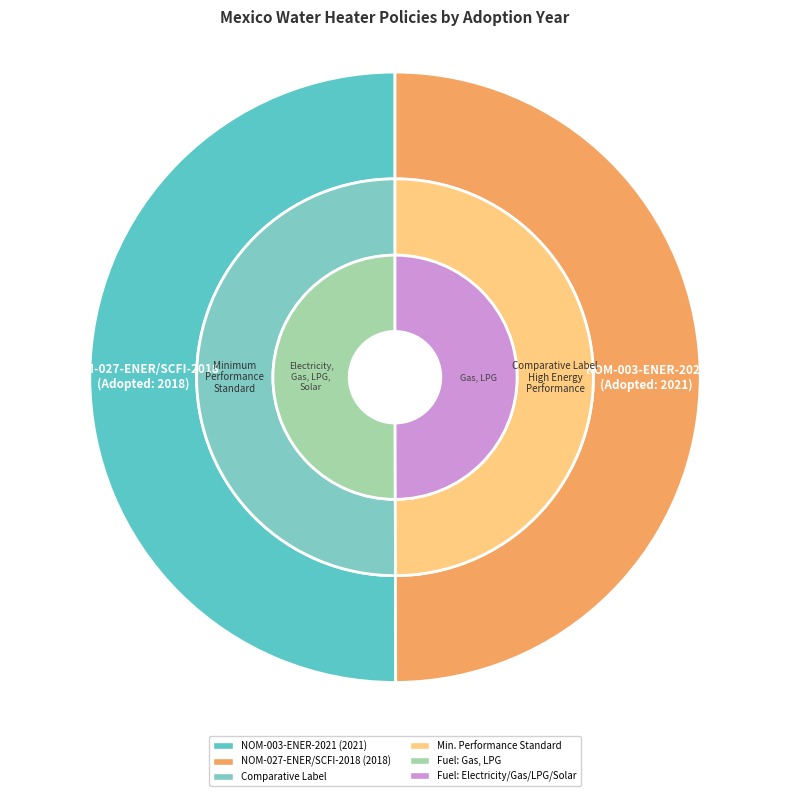

What percentage is the NOM-003-ENER-2021 slice, to the nearest percent?

50%